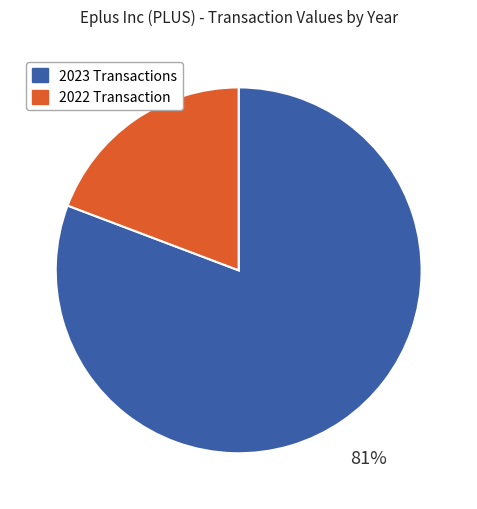

To the nearest percent, what is the average slice percentage?

50%